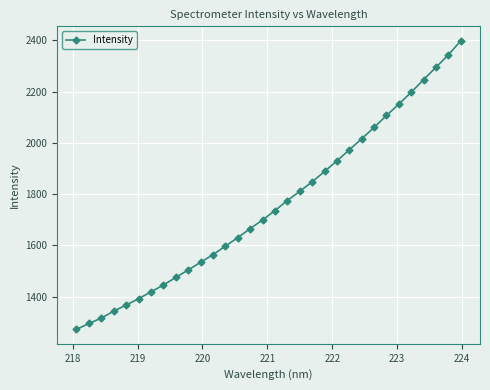

True or false: there are more than 0 points higher than both neighbors.

False